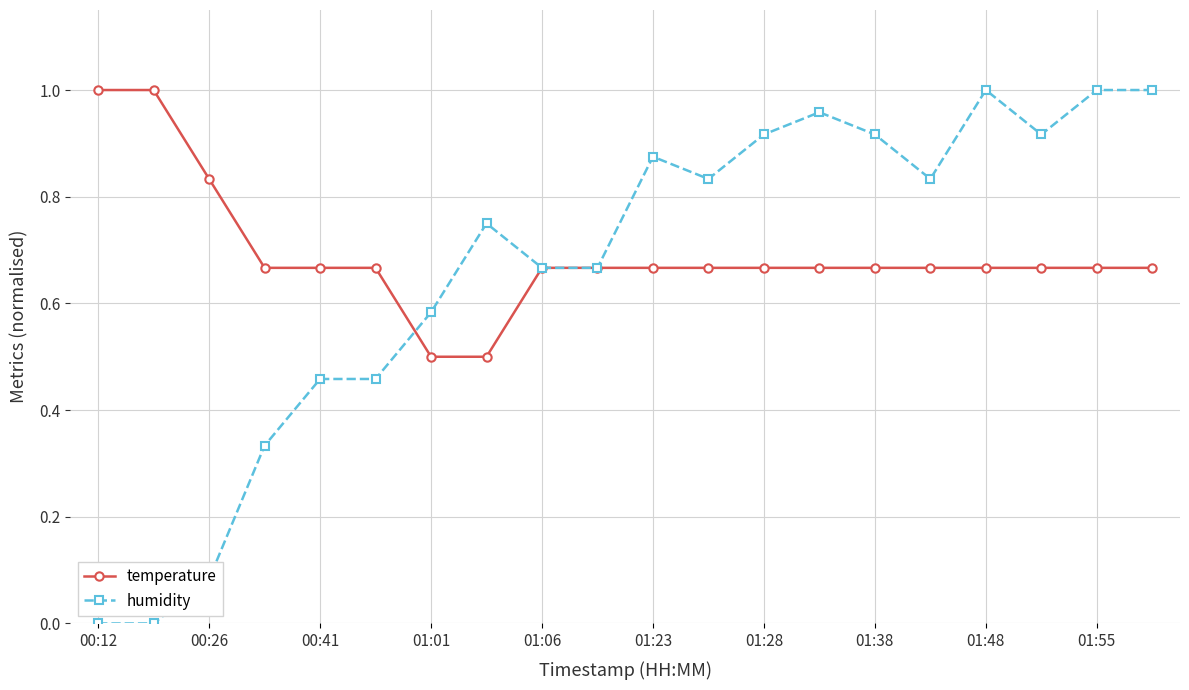

Which series has the widest spread of values?

humidity